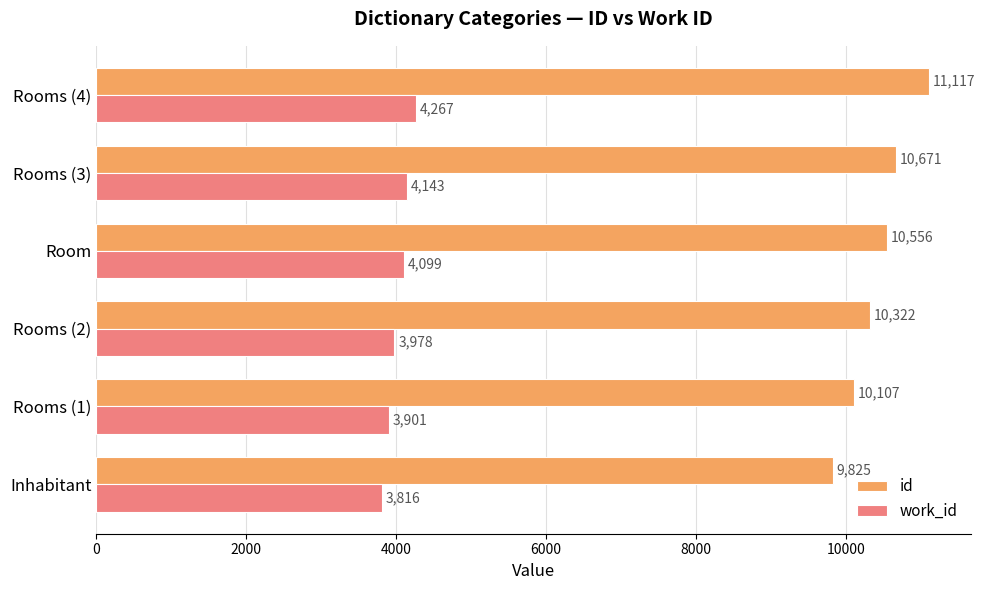

At which label is id closest to 10471?

Room